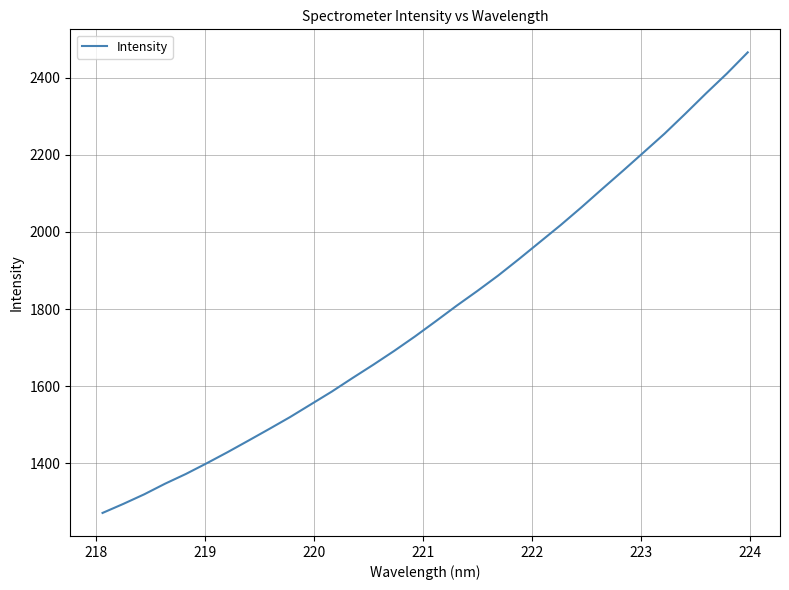

What is the difference between the maximum and minimum values?

1195.5